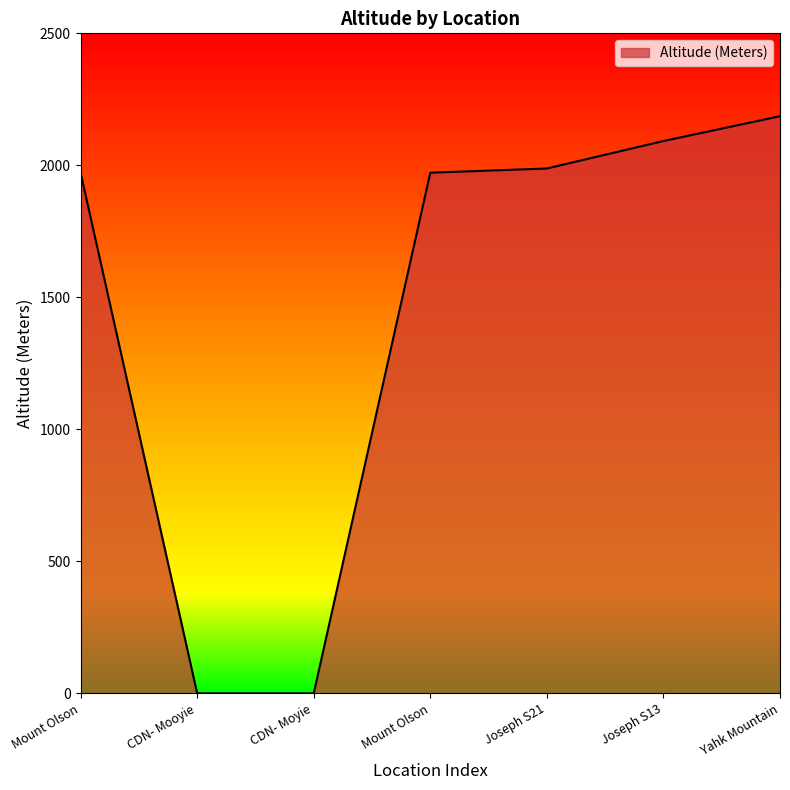

What is the value of the 5th point from the left?

1988